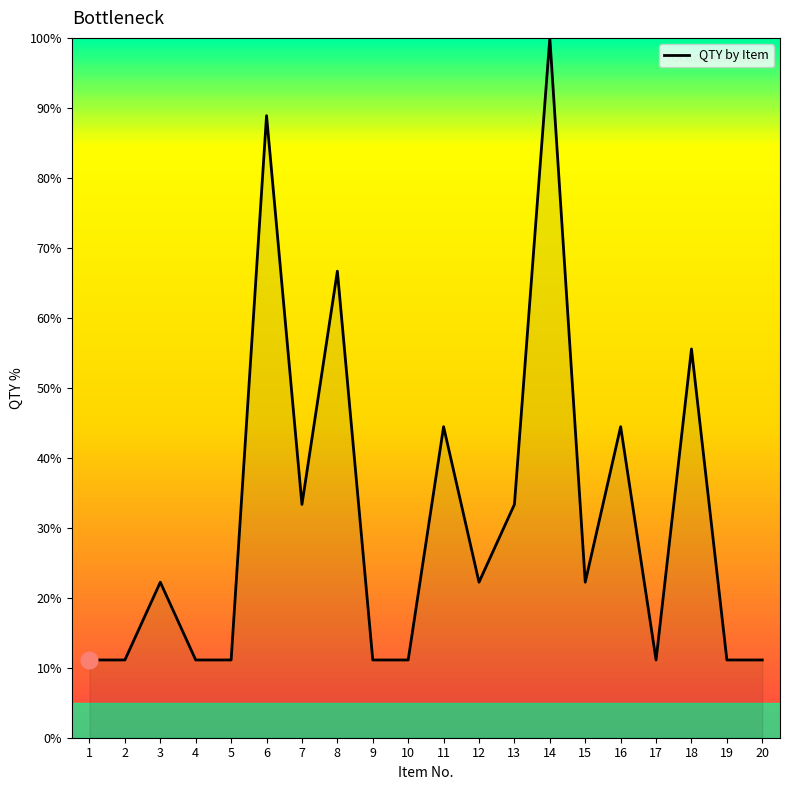

Reading left to right, list all the values displayed in this chart.

1=11.1	2=11.1	3=22.2	4=11.1	5=11.1	6=88.9	7=33.3	8=66.7	9=11.1	10=11.1	11=44.4	12=22.2	13=33.3	14=100.0	15=22.2	16=44.4	17=11.1	18=55.6	19=11.1	20=11.1